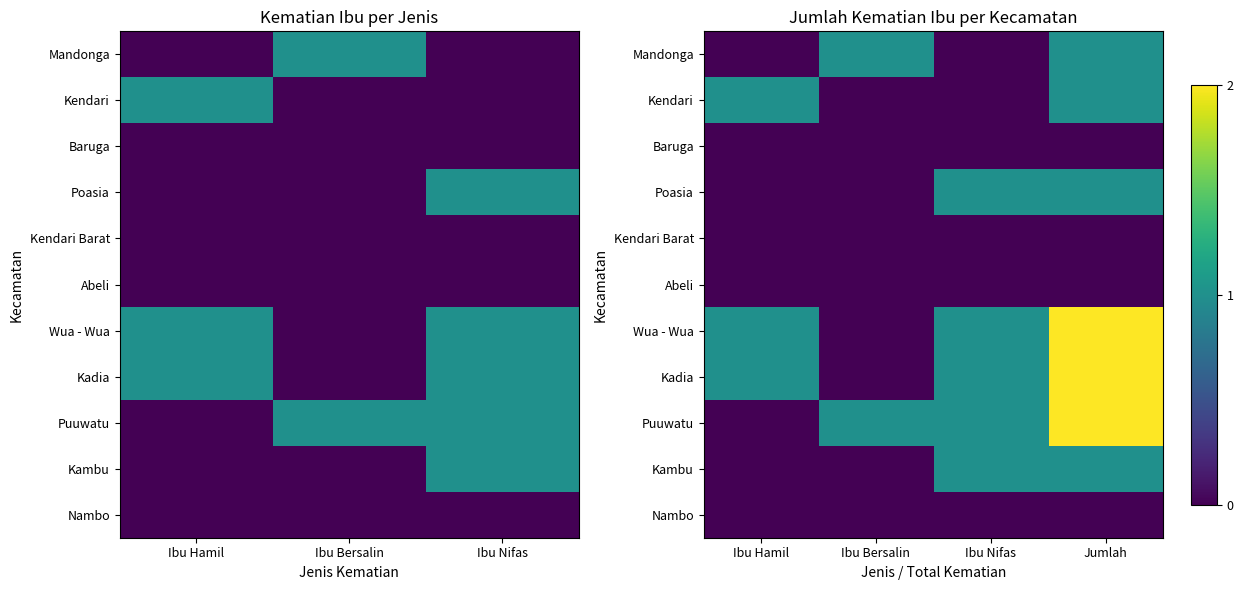

The Kendari series shows 1 at Ibu Hamil. True or false?

True